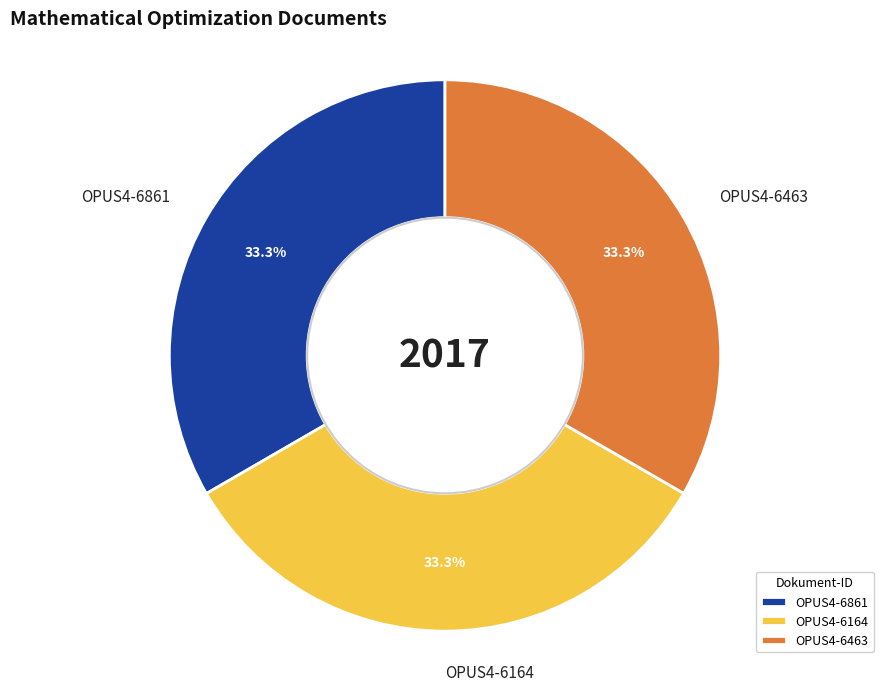

Does OPUS4-6164 represent more than half of the total?

No